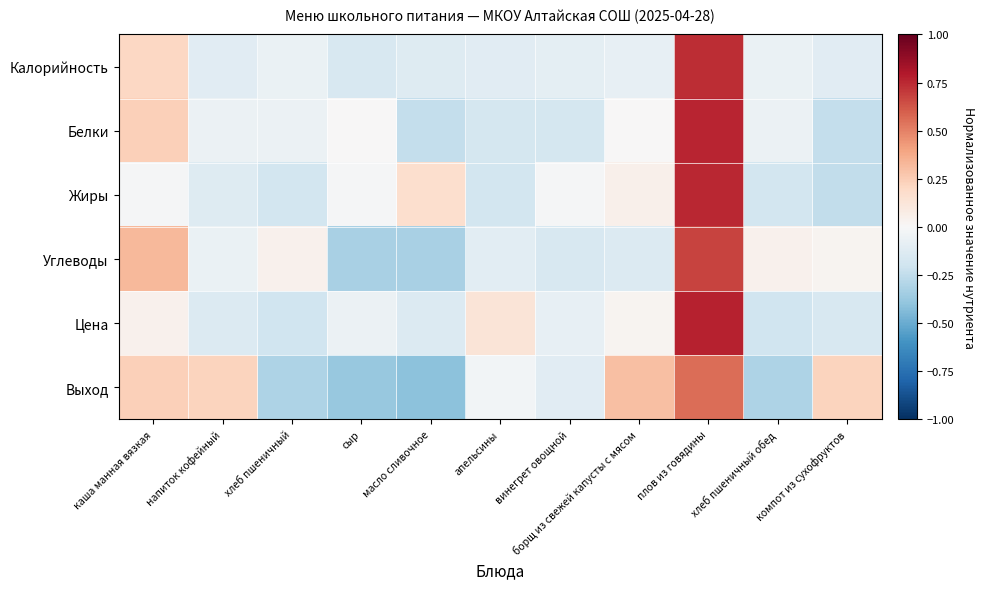

List the series in order of their peak value, highest first.

Цена, Белки, Жиры, Калорийность, Углеводы, Выход